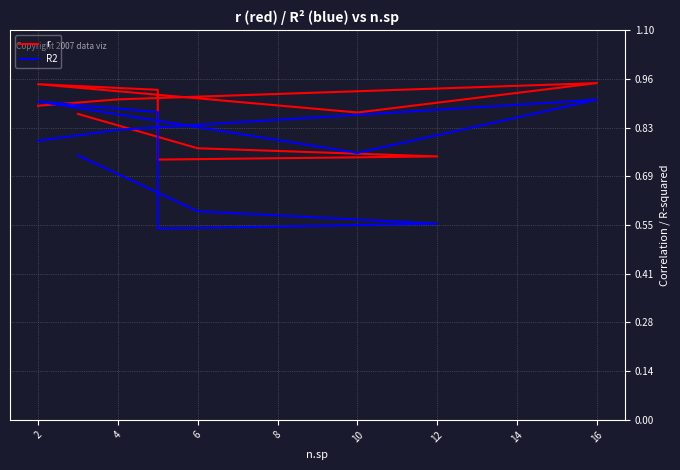

At which label is r closest to 0?

12